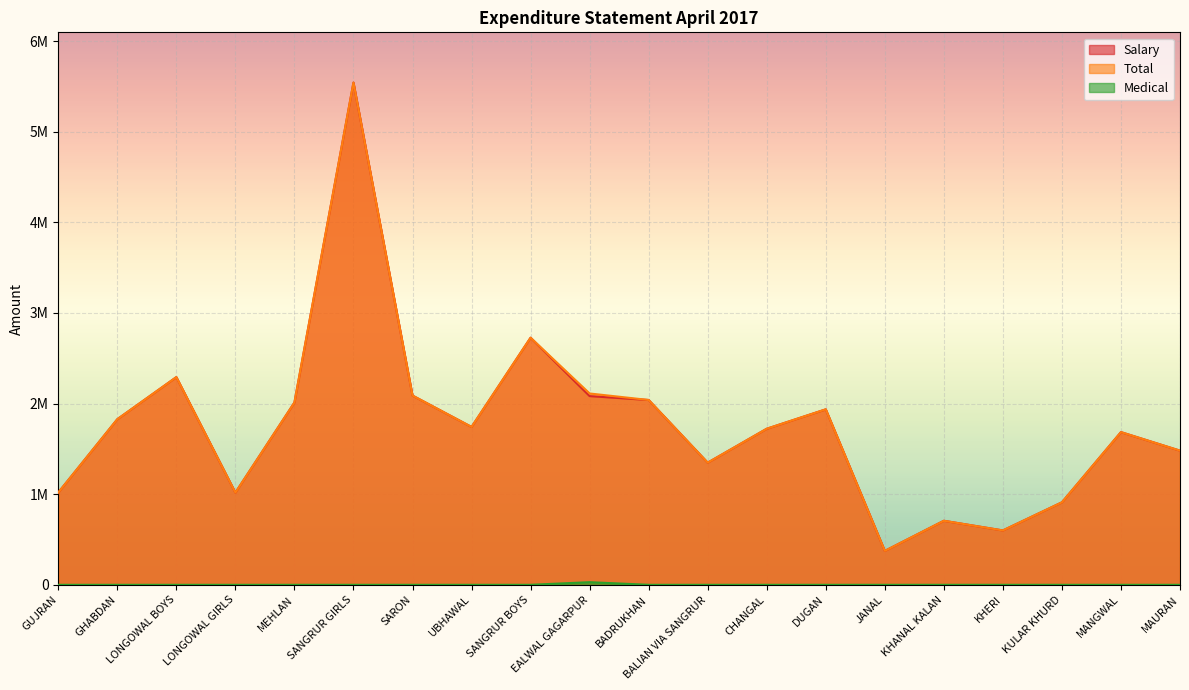

What is the difference between the maximum and second lowest values in the Salary series?

4943053